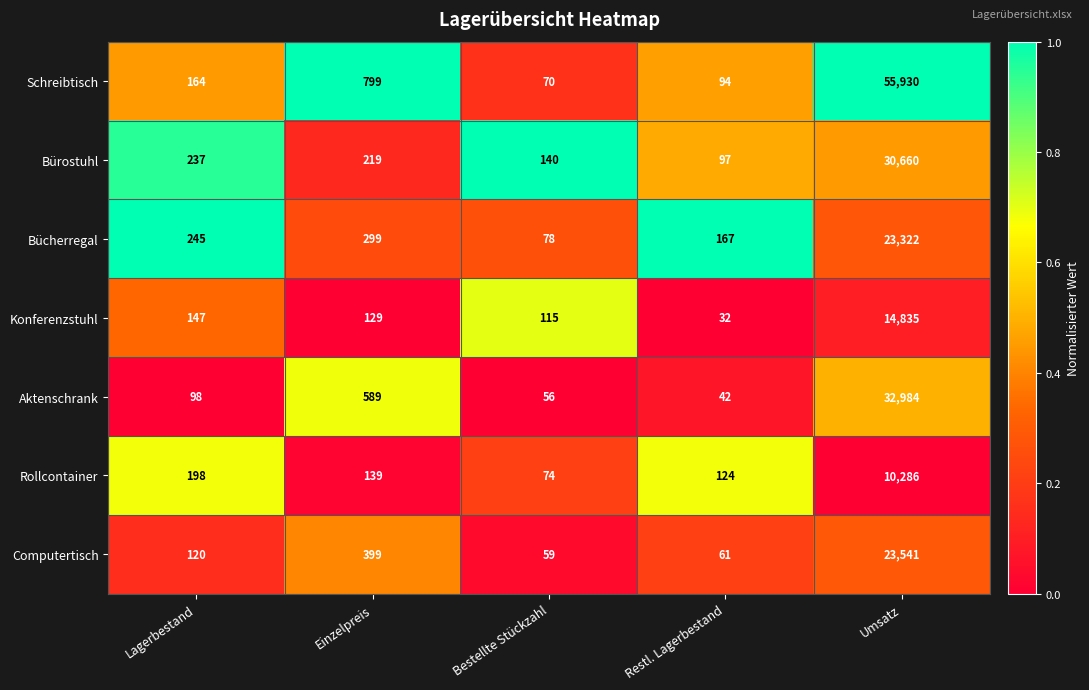

What is the sum of all Schreibtisch values?

57057